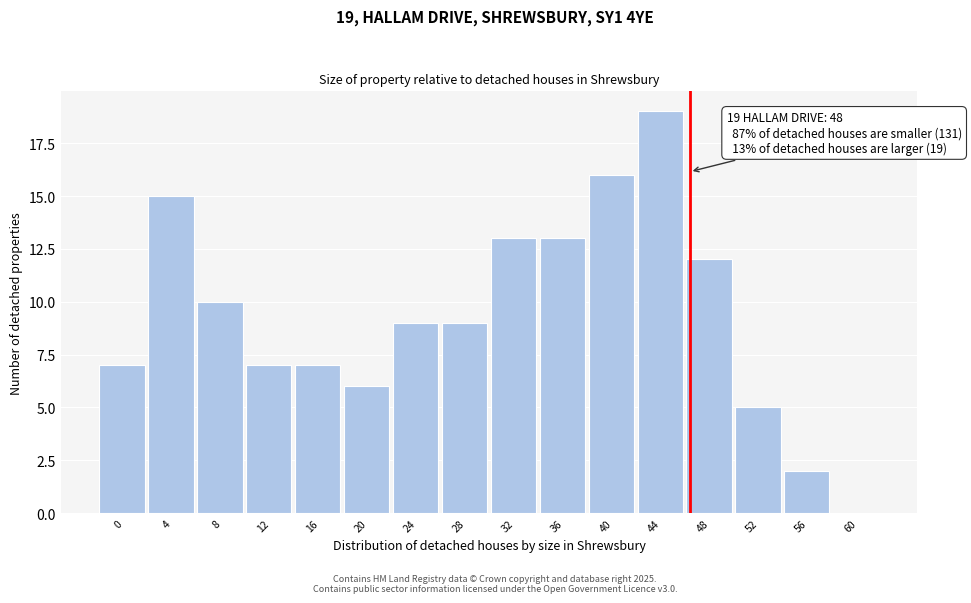

Reading left to right, extract all data points from this chart.

0=7	4=15	8=10	12=7	16=7	20=6	24=9	28=9	32=13	36=13	40=16	44=19	48=12	52=5	56=2	60=0